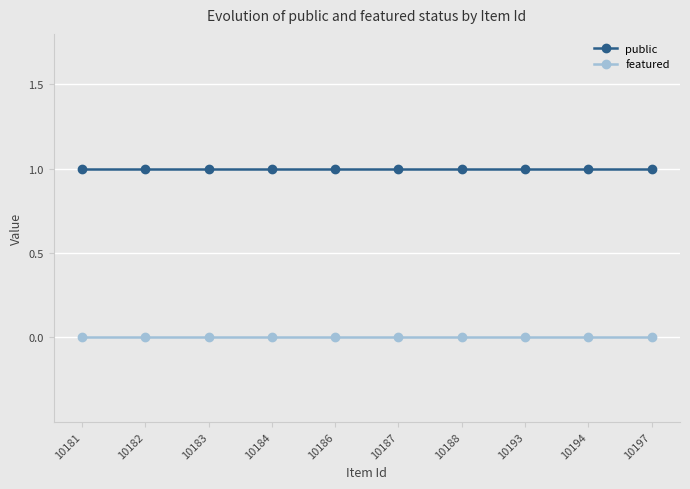

Reading right to left, transcribe all the data shown in this chart.

public: 10197=1	10194=1	10193=1	10188=1	10187=1	10186=1	10184=1	10183=1	10182=1	10181=1
featured: 10197=0	10194=0	10193=0	10188=0	10187=0	10186=0	10184=0	10183=0	10182=0	10181=0